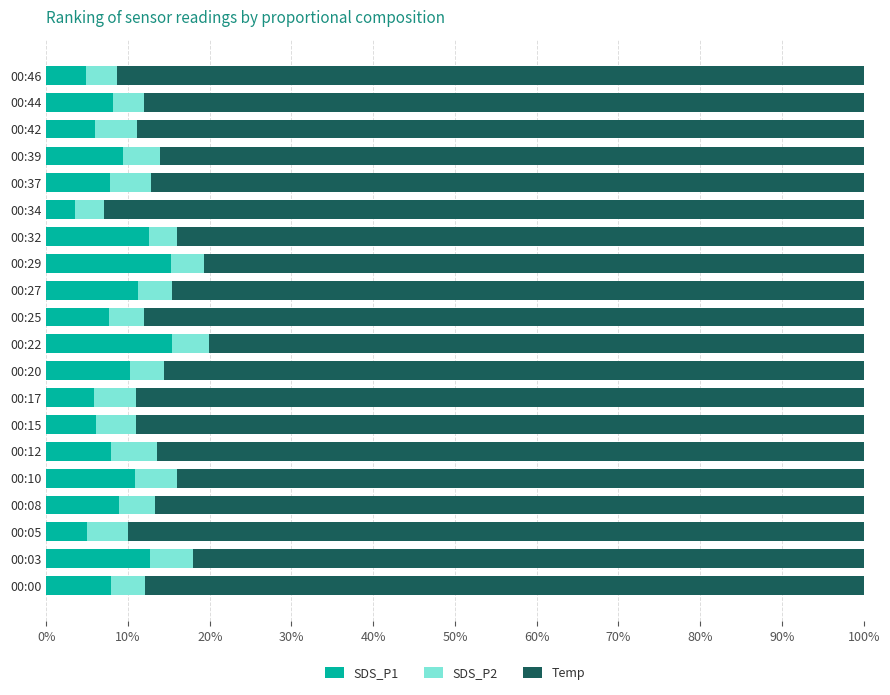

What is the total value across all series at 00:34?

100.0